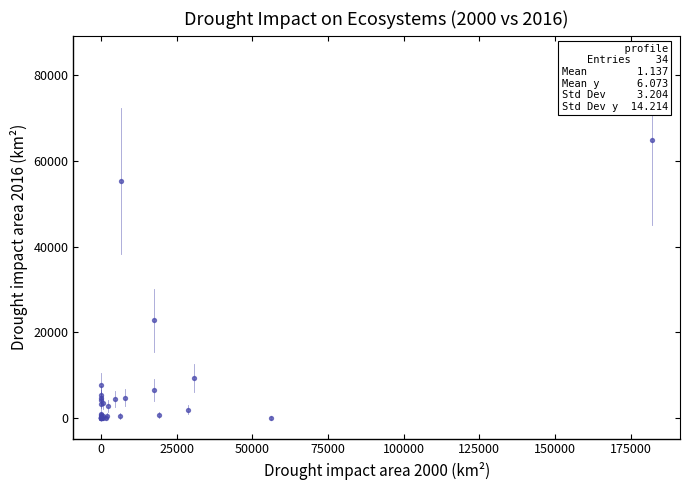

What Y value in the scatter plot is closest to 32443?

22788.0